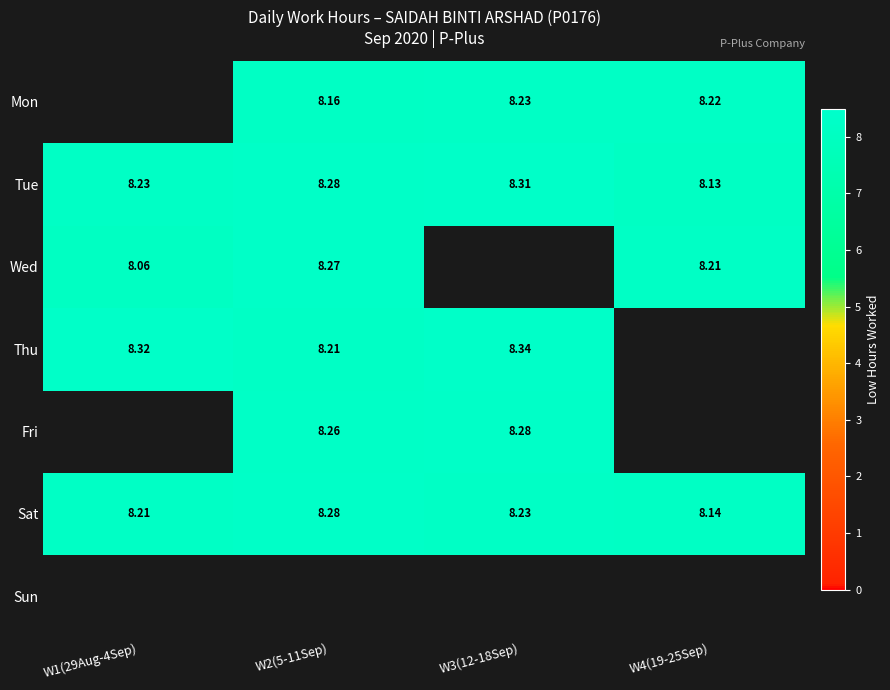

What is the spread (max minus min) of values at W3(12-18Sep)?

0.1